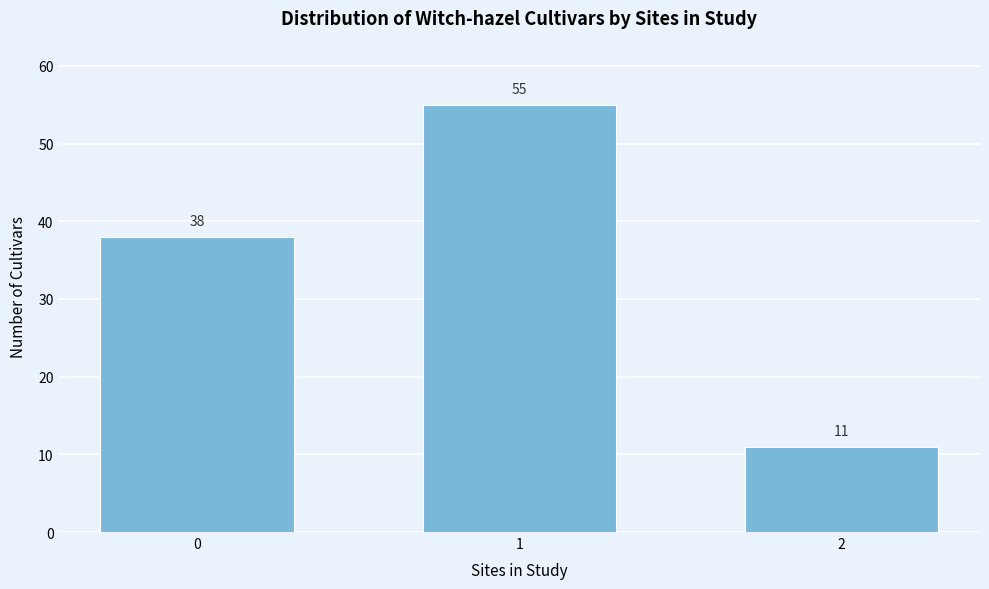

Reading right to left, what are all the values shown in this chart?

2=11	1=55	0=38